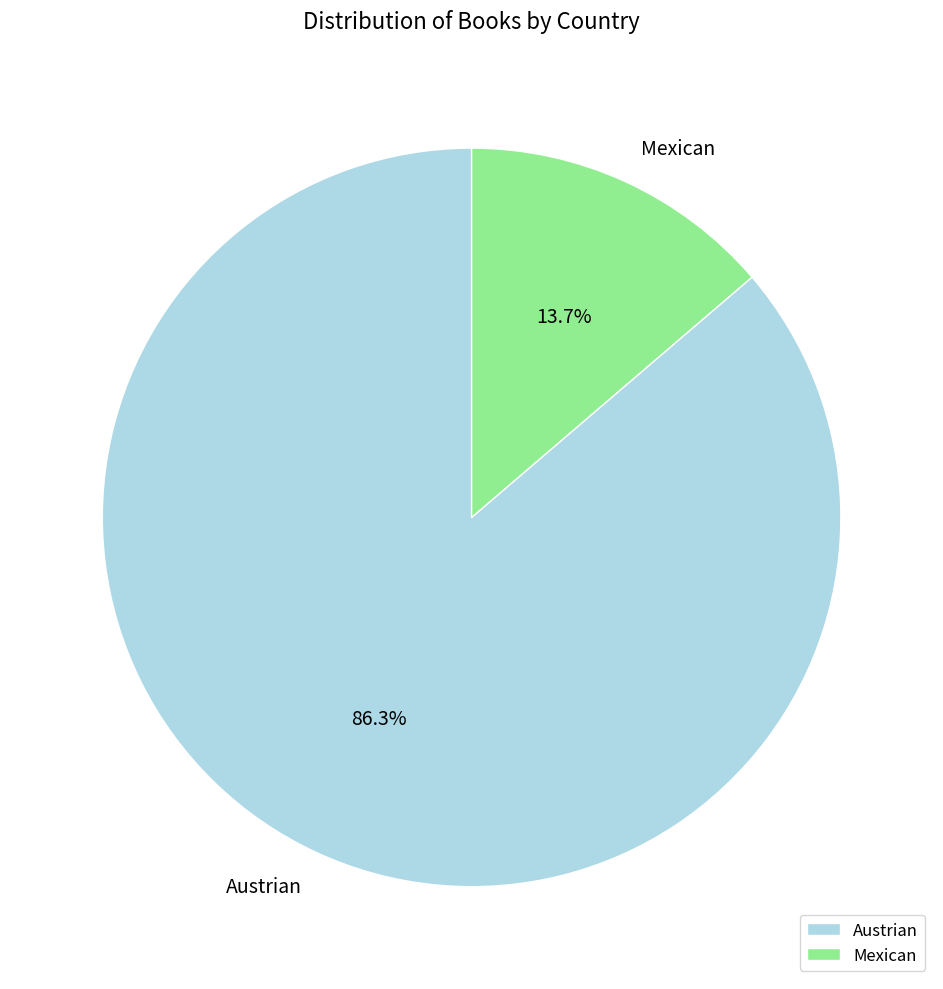

Combined, do Austrian and Mexican account for over 50%?

Yes